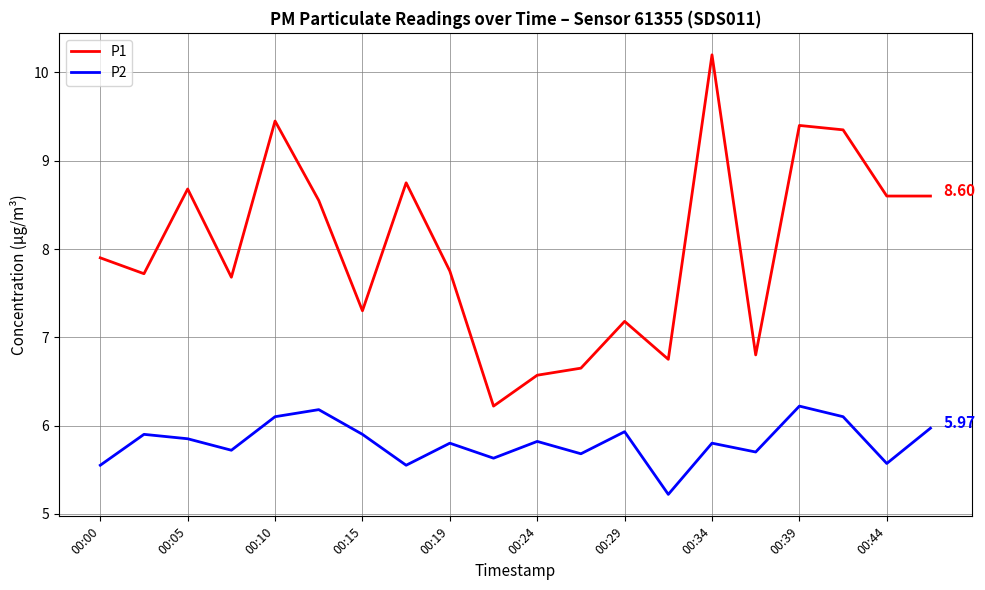

Which series has the largest total across all categories?

P1